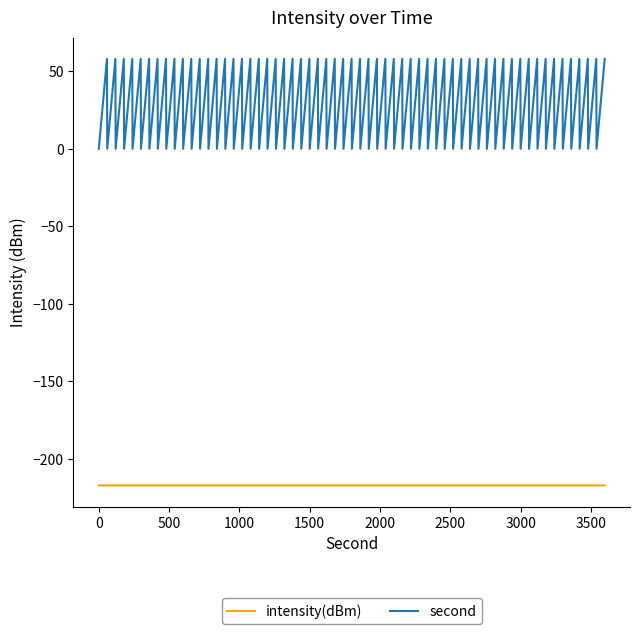

Which series has the largest total across all categories?

second